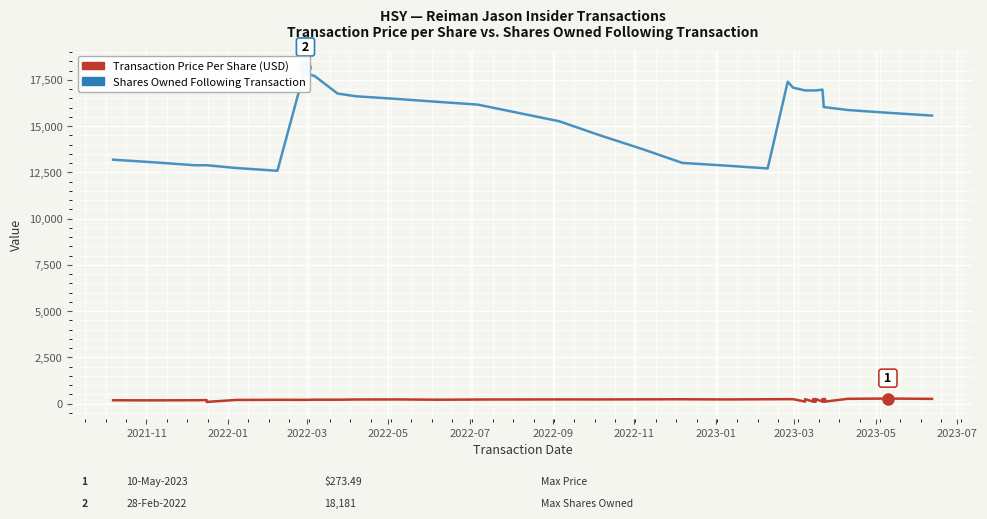

True or false: sharesOwnedFollowingTransaction and transactionPricePerShare intersect in this chart.

False